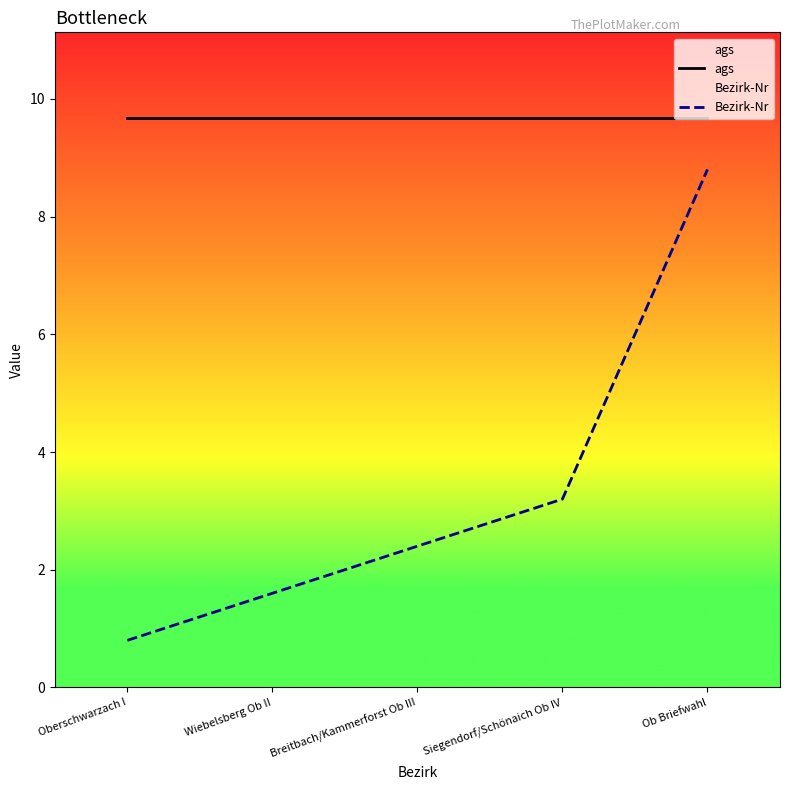

True or false: ags has more than 0 interior local peaks.

False